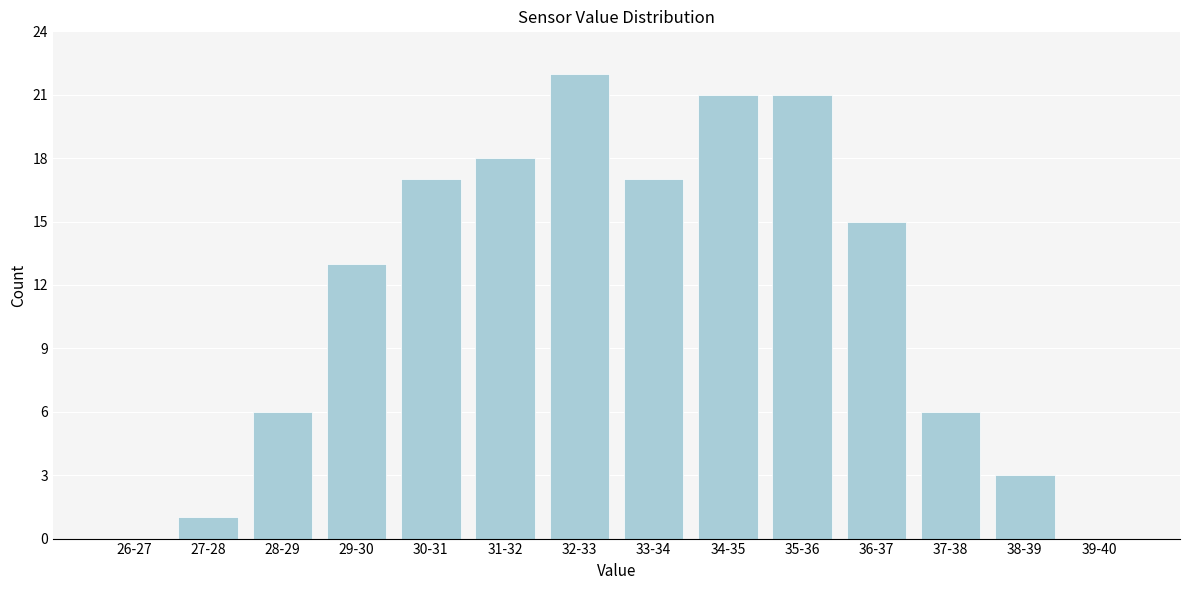

Reading left to right, what are all the values shown in this chart?

26-27=0	27-28=1	28-29=6	29-30=13	30-31=17	31-32=18	32-33=22	33-34=17	34-35=21	35-36=21	36-37=15	37-38=6	38-39=3	39-40=0